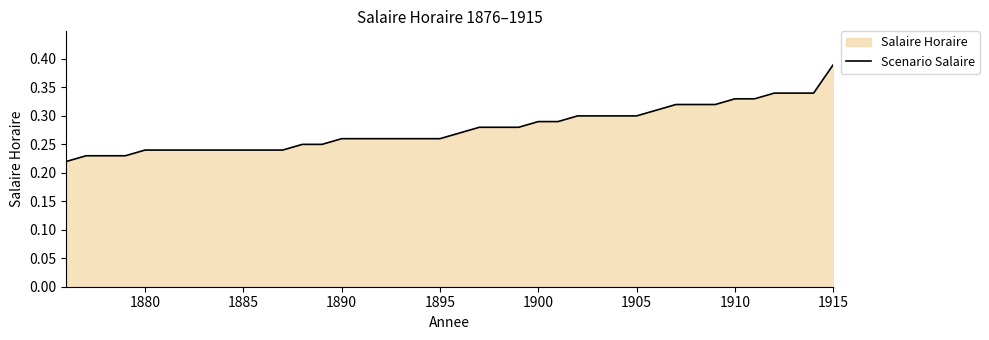

Which label corresponds to the largest value in the chart?

1915